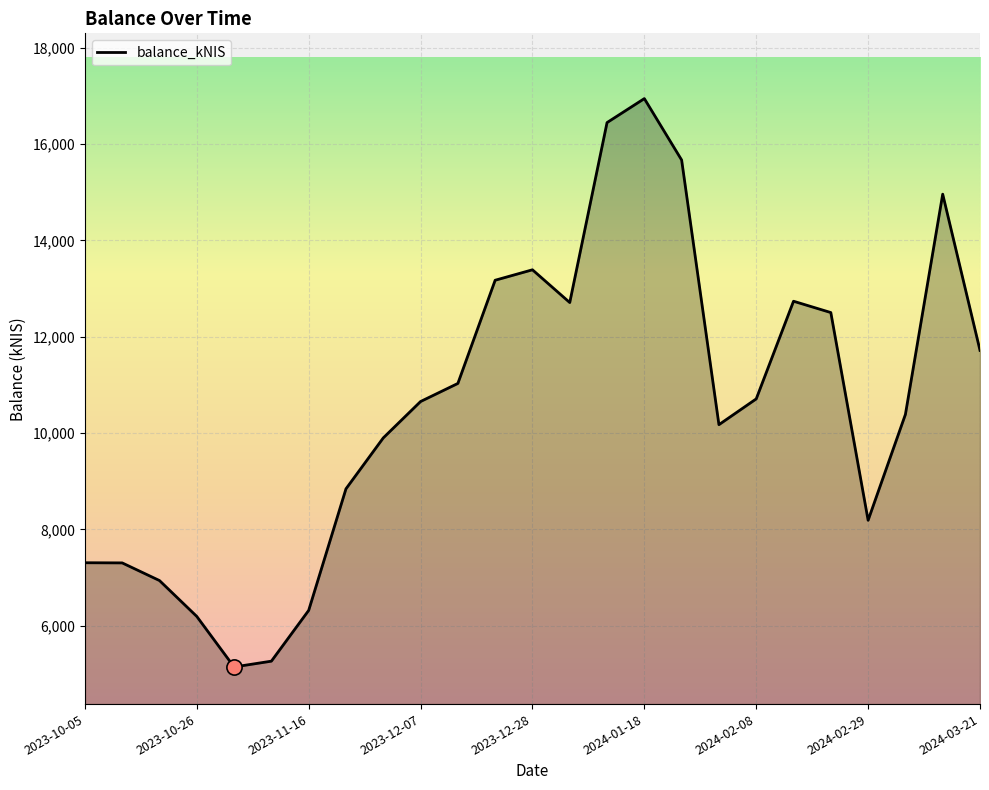

What is the minimum value shown in the chart?

5140.7